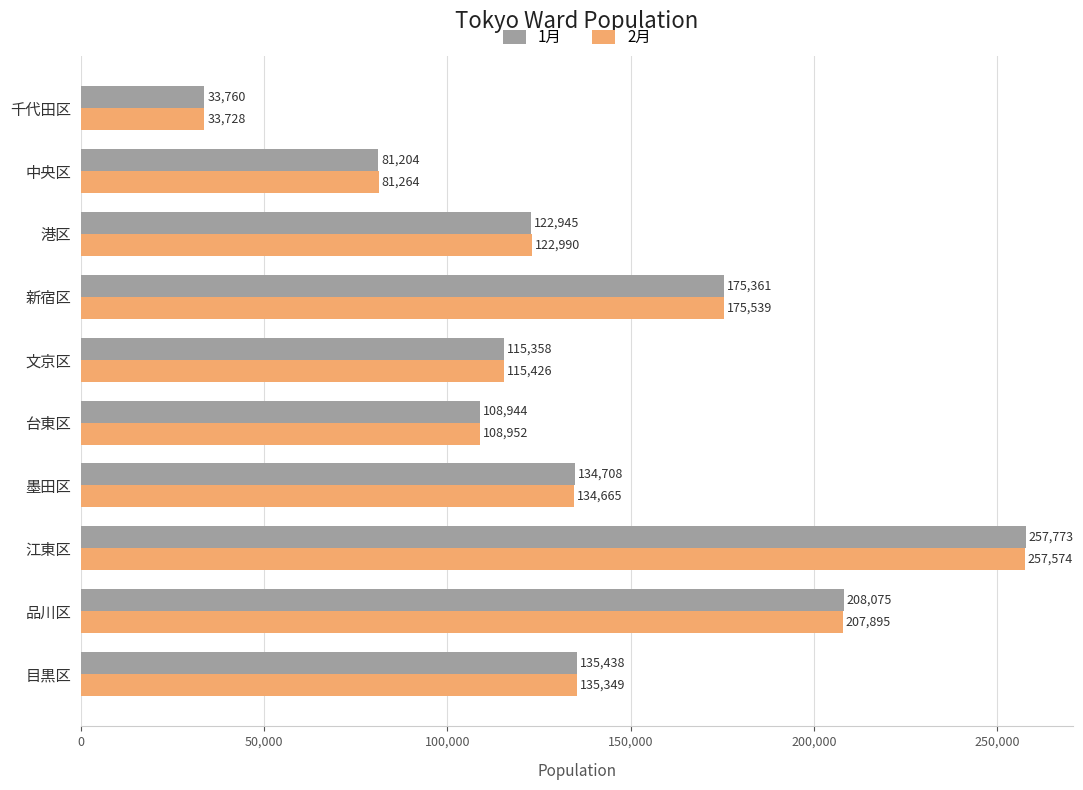

Which series has the largest range (max minus min)?

1月